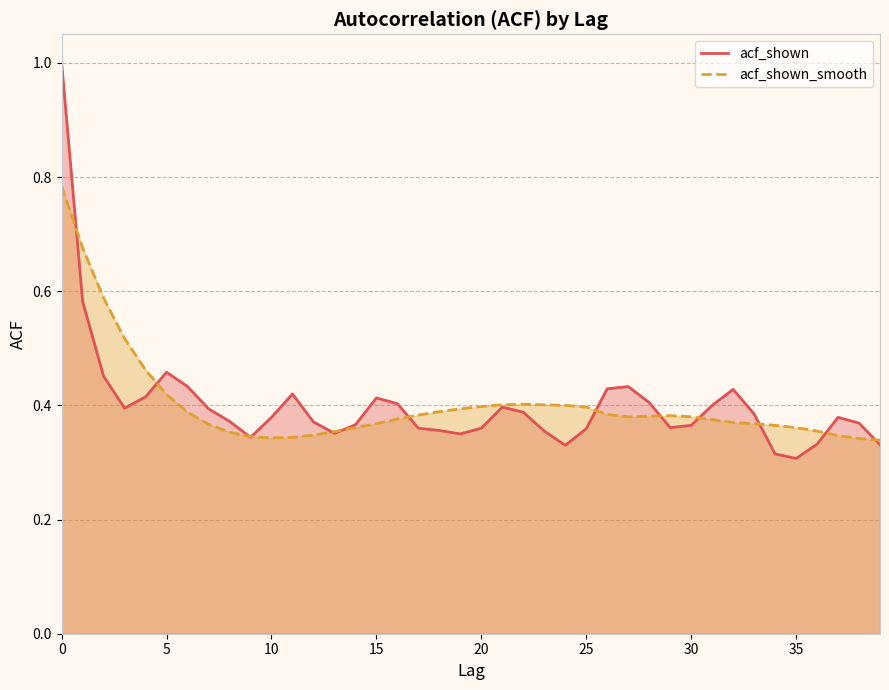

Does the chart have visible grid lines?

Yes